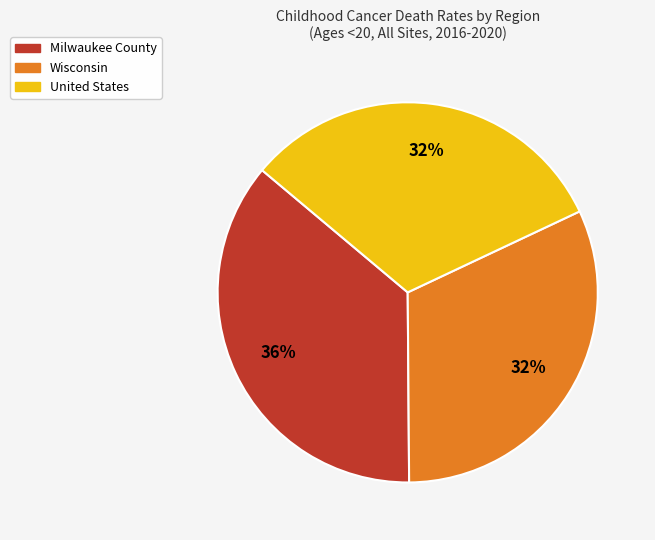

Combined, do Wisconsin and United States account for over 50%?

Yes